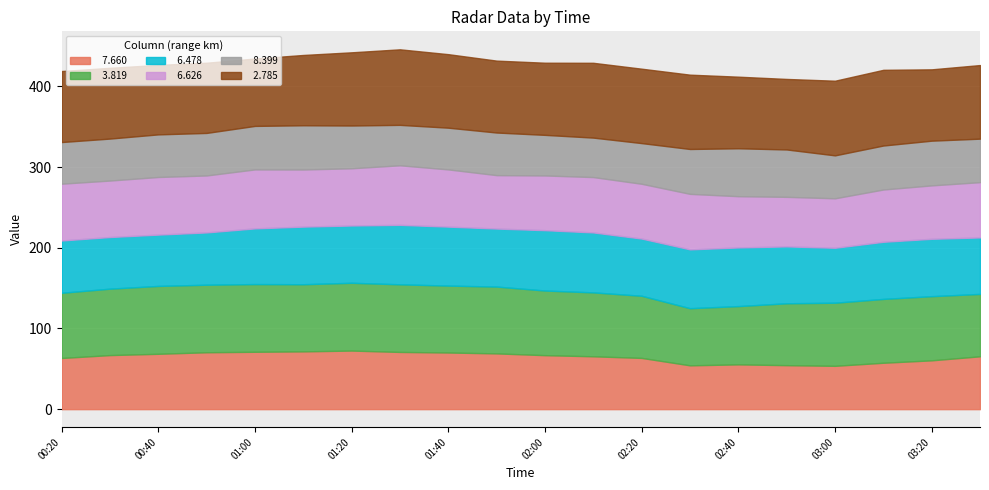

What is the label of the 7th point from the right?

2001/11/01 02:30